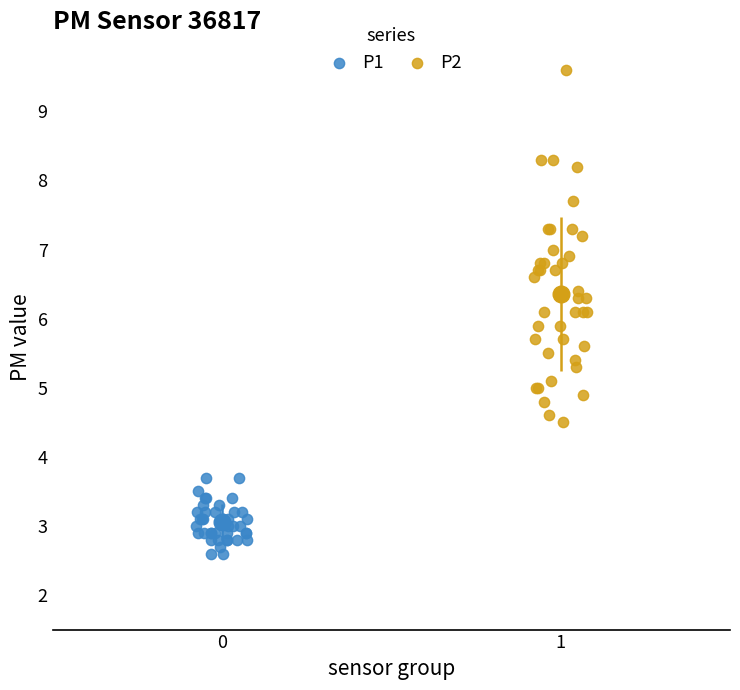

Which series reaches the minimum Y coordinate?

P1